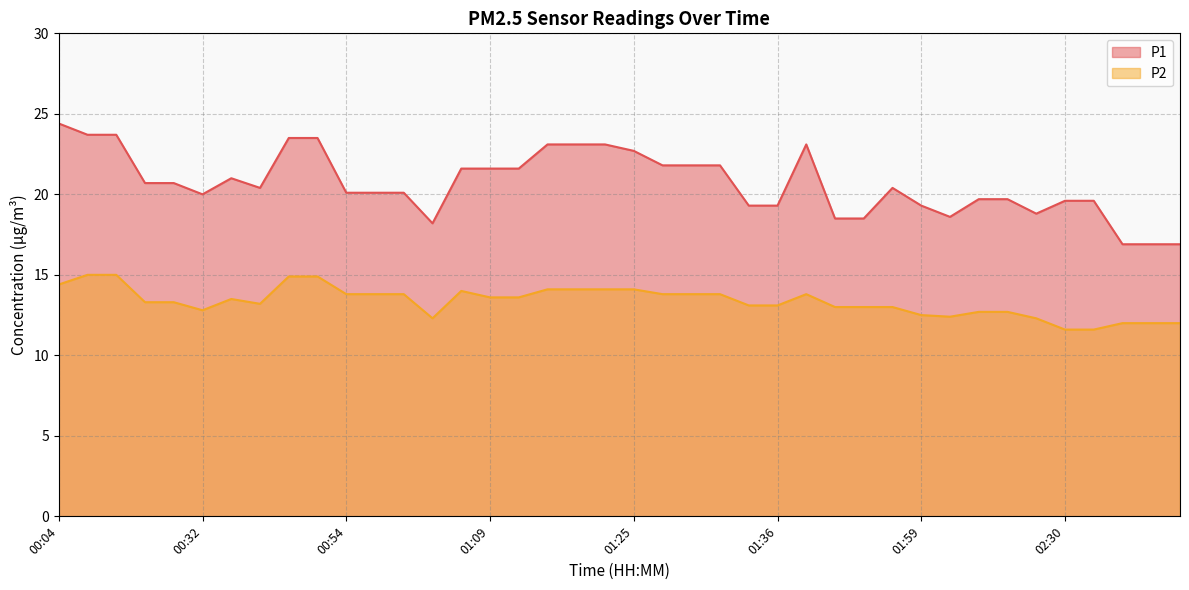

Reading left to right, extract all data points from this chart.

P1: 24.4	23.7	23.7	20.7	20.7	20.0	21.0	20.4	23.5	23.5	20.1	20.1	20.1	18.2	21.6	21.6	21.6	23.1	23.1	23.1	22.7	21.8	21.8	21.8	19.3	19.3	23.1	18.5	18.5	20.4	19.3	18.6	19.7	19.7	18.8	19.6	19.6	16.9	16.9	16.9
P2: 14.4	15.0	15.0	13.3	13.3	12.8	13.5	13.2	14.9	14.9	13.8	13.8	13.8	12.3	14.0	13.6	13.6	14.1	14.1	14.1	14.1	13.8	13.8	13.8	13.1	13.1	13.8	13.0	13.0	13.0	12.5	12.4	12.7	12.7	12.3	11.6	11.6	12.0	12.0	12.0